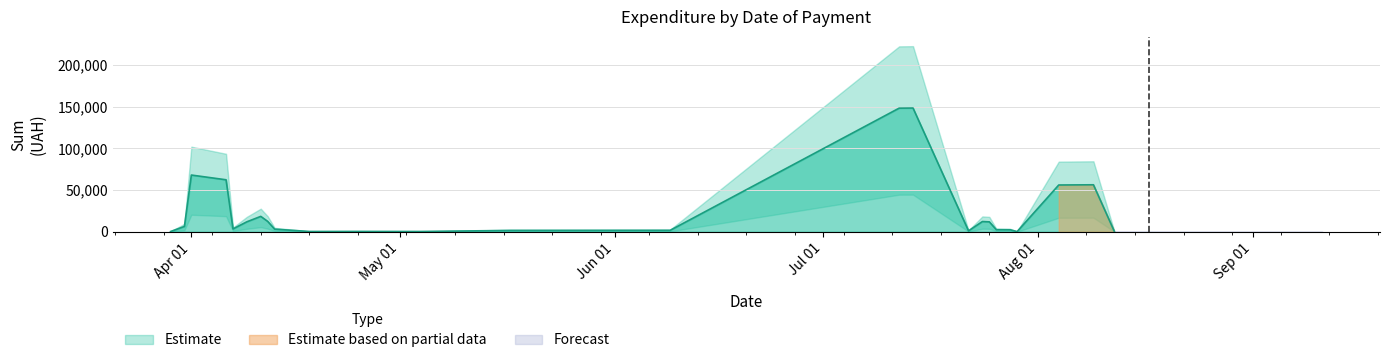

The value at 29 is 1063.5. True or false?

False